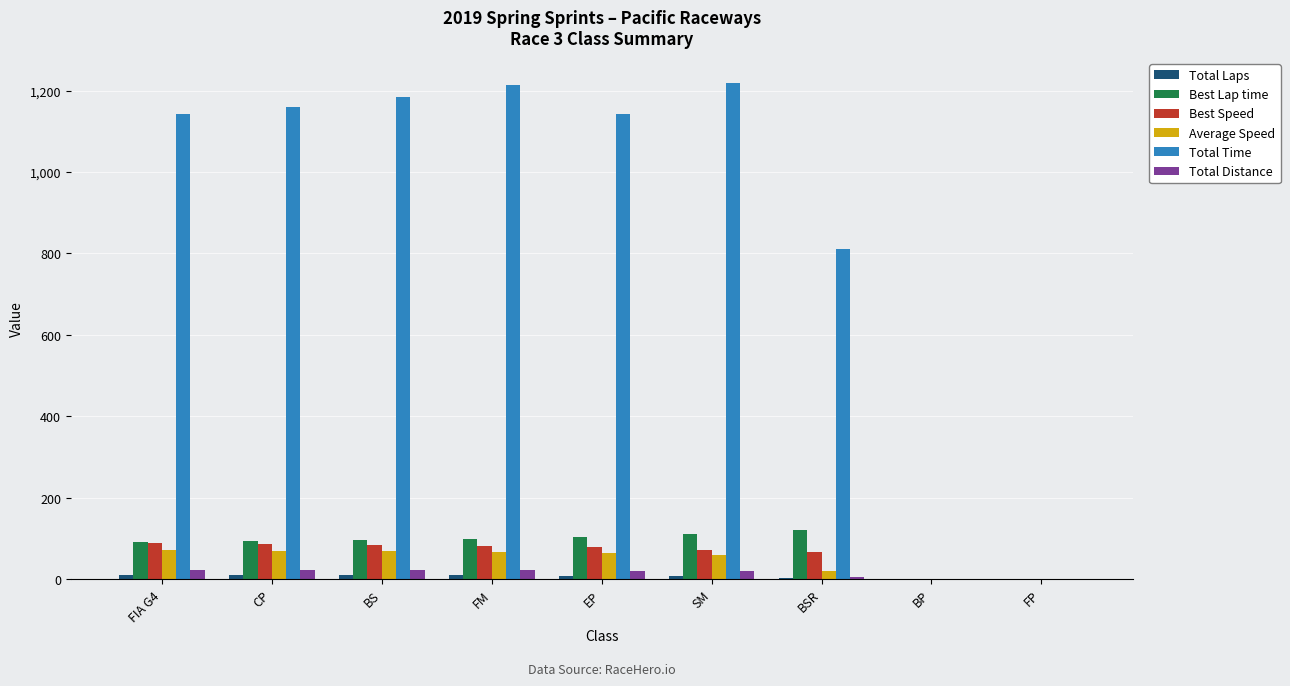

What is the highest value of the Total Time series?

1219.3